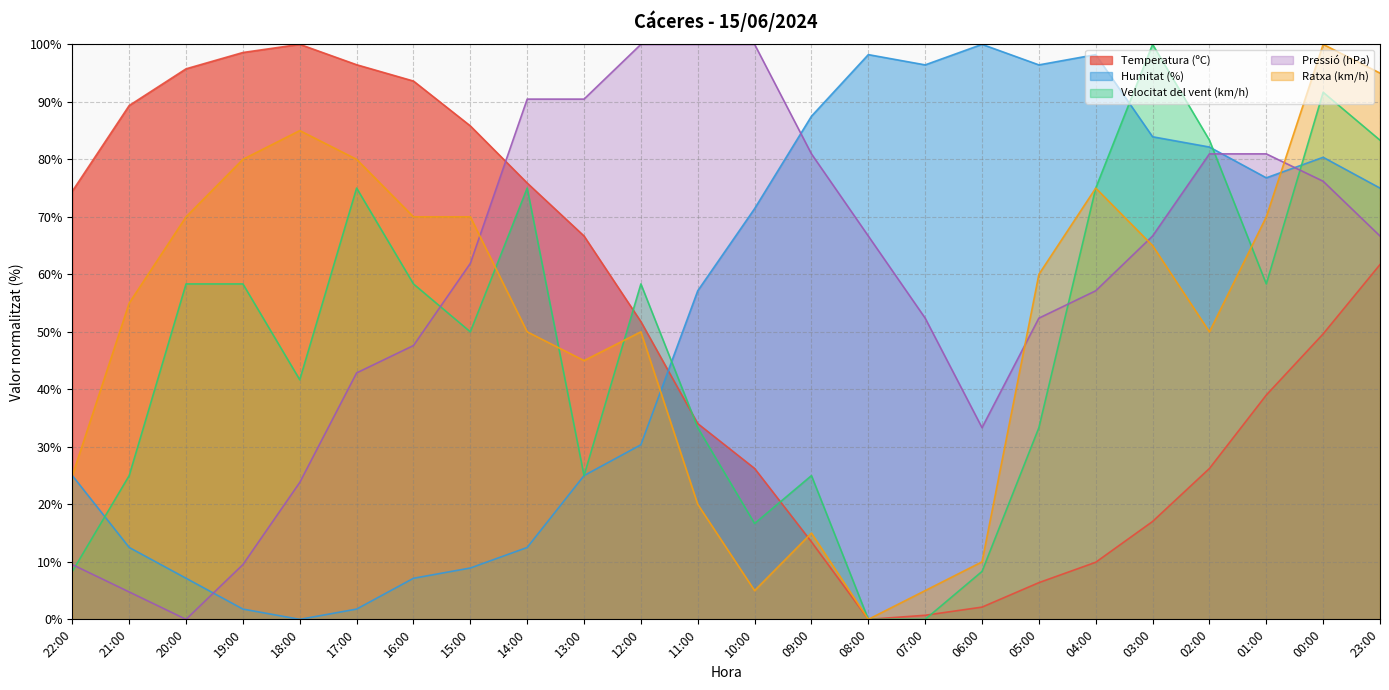

Which series ends up on top after the final intersection of Pressió (hPa) and Velocitat del vent (km/h)?

Velocitat del vent (km/h)